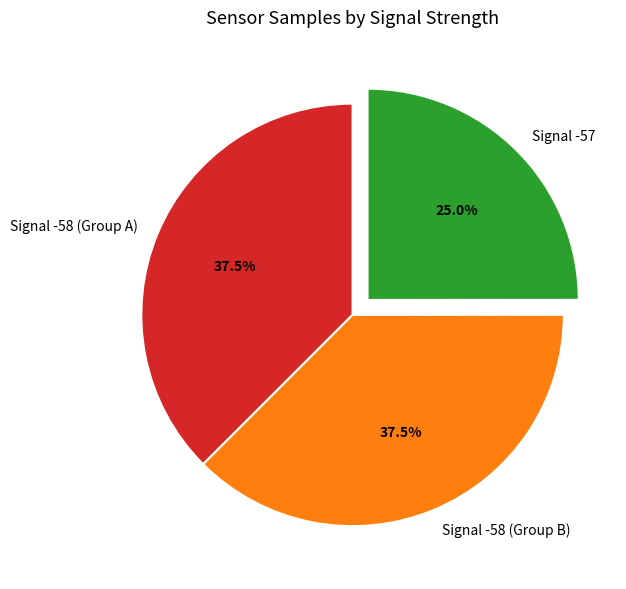

Which slice is the smallest?

Signal -57